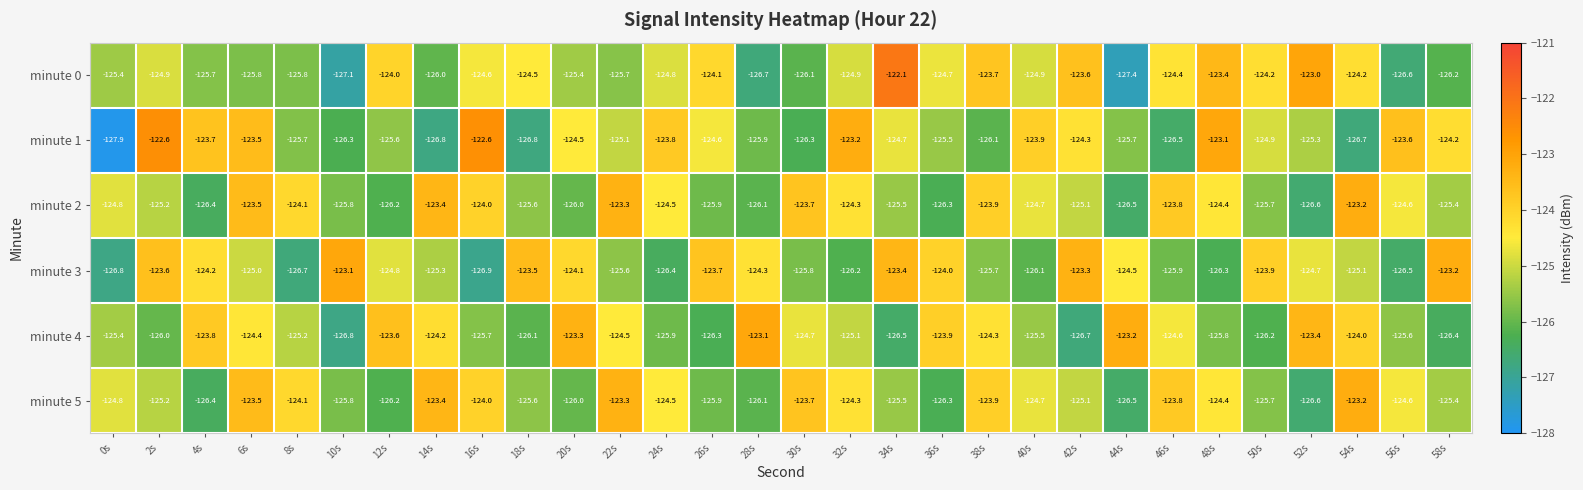

At which label is minute 5 closest to -124?

16s